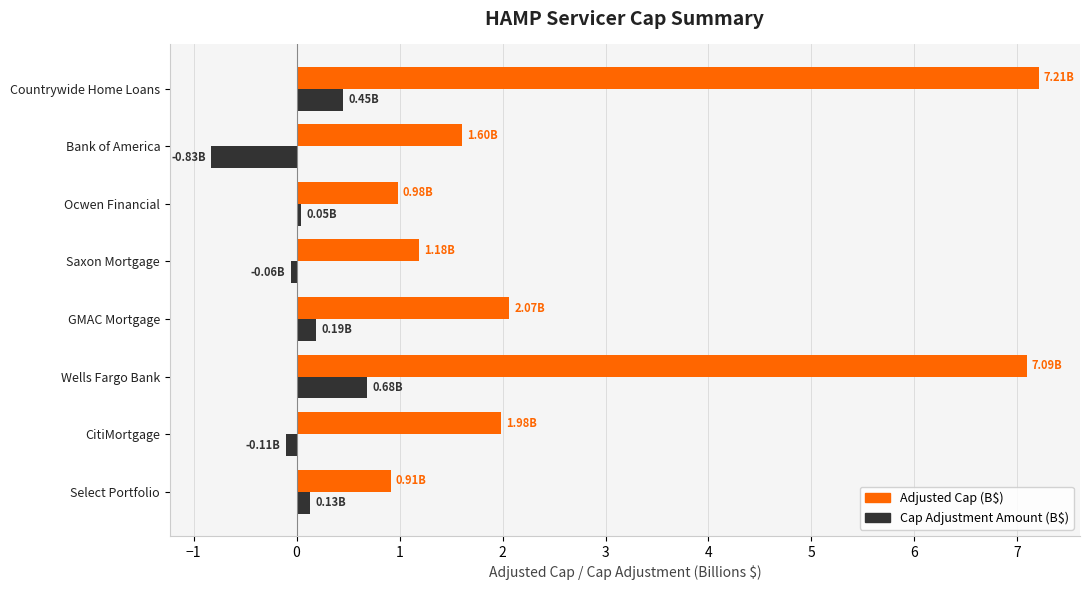

Which series has the largest total across all categories?

Adjusted Cap (B$)